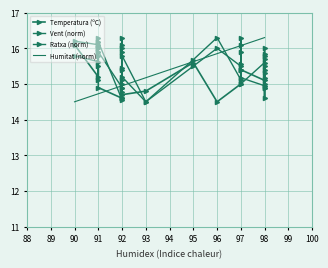

Between 92 and 95, which series saw the biggest shift?

Temperatura (ºC)